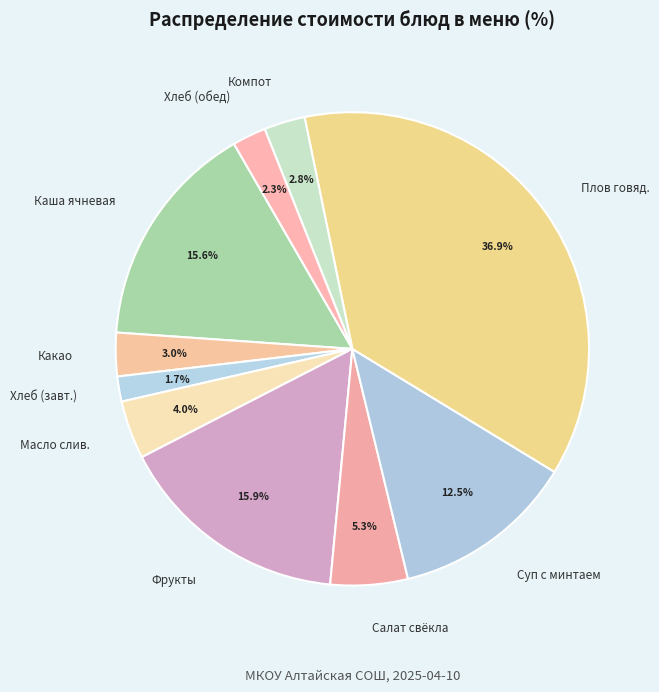

What is the total percentage of Плов говяд. and Салат свёкла?

42.2%